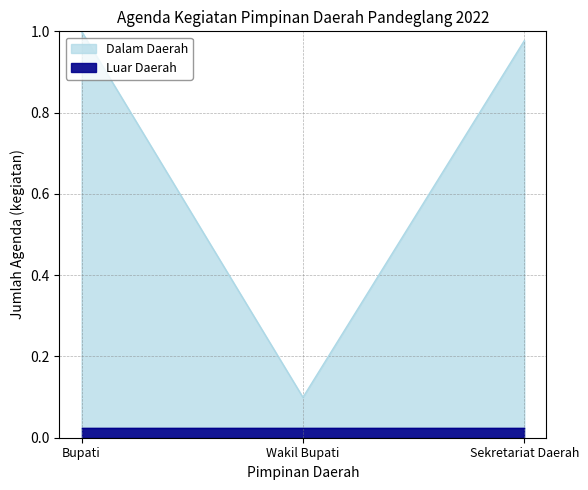

What is the label of the 1st point from the right?

Sekretariat Daerah